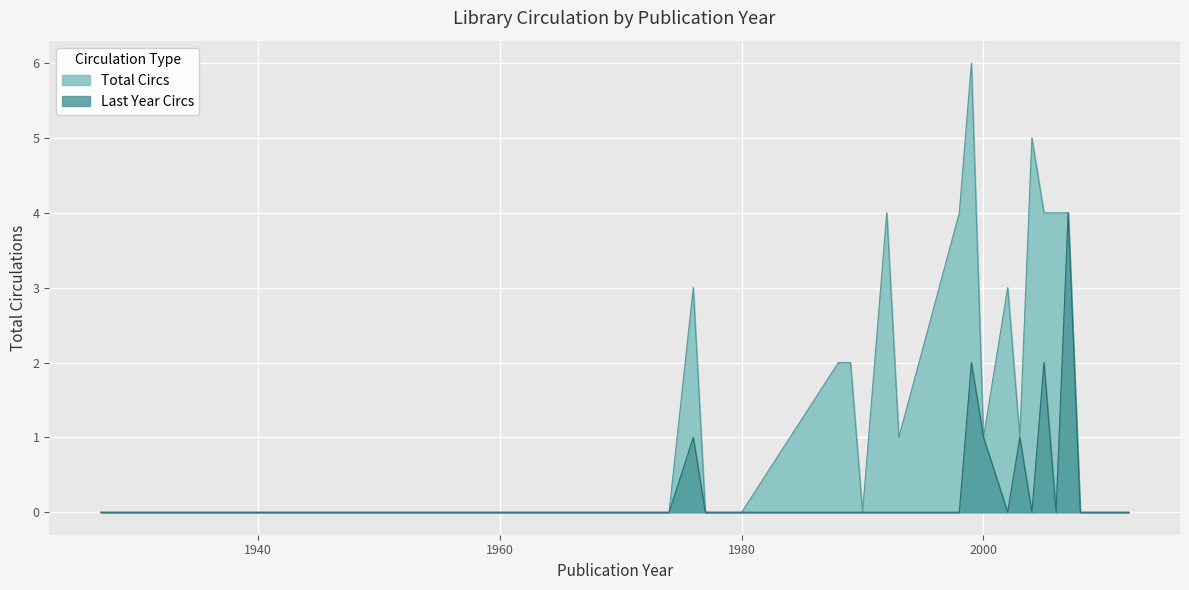

How many lines are shown in the chart?

2